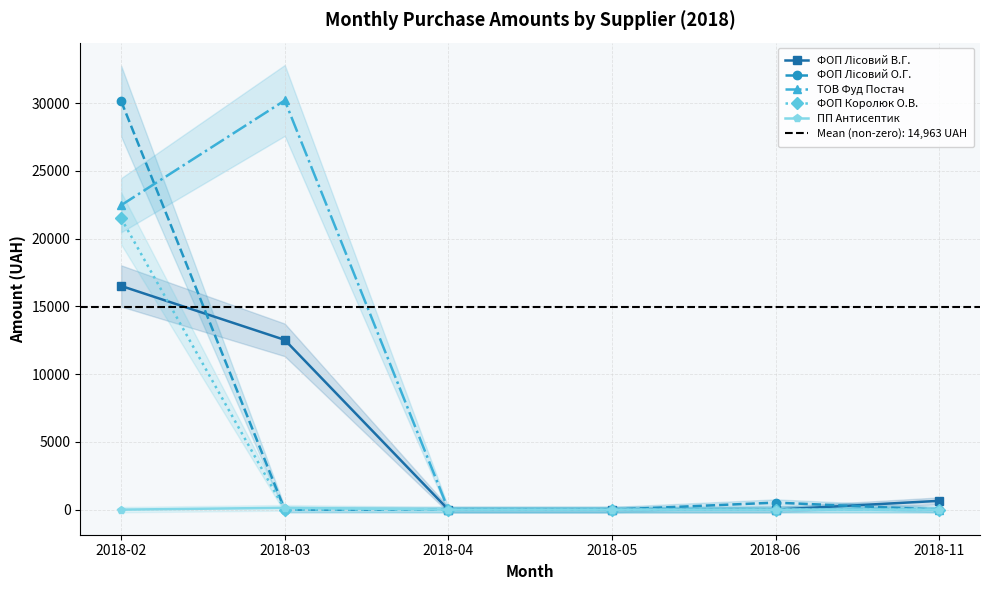

Between 2018-11 and 2018-04, which is larger?

2018-11